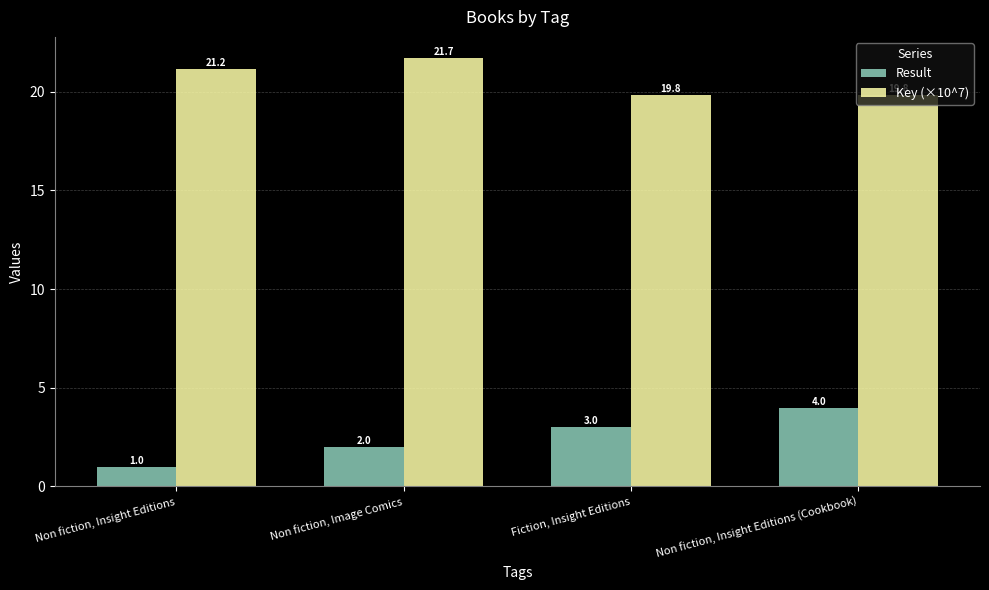

What is the average value of the Key (×10^7) series?

20.6